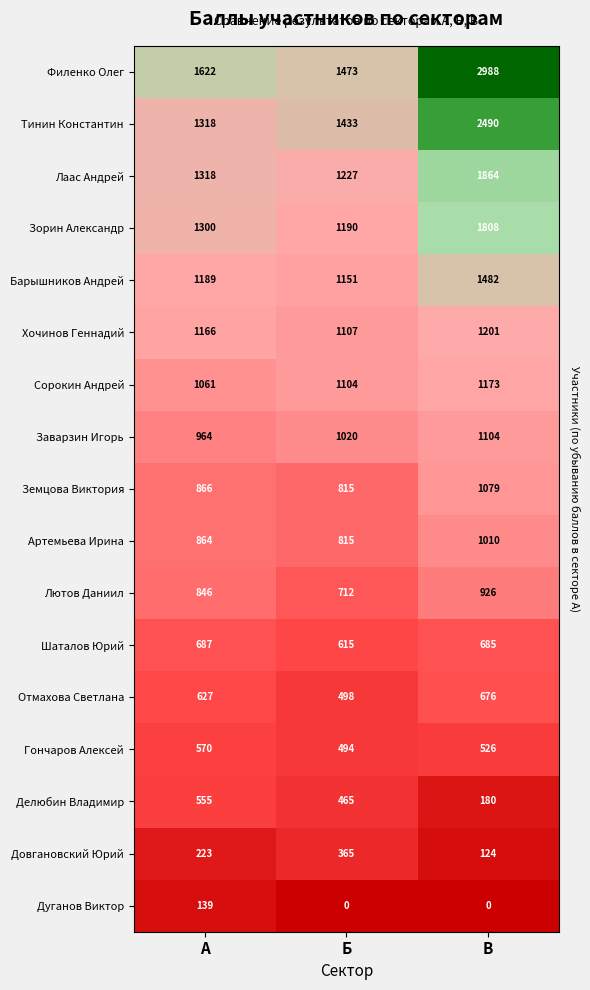

How many data points does each series have?

3